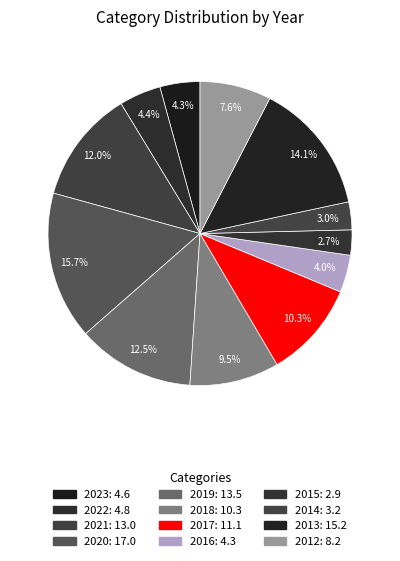

To the nearest percent, what is the difference between the largest and smallest slice percentages?

13%